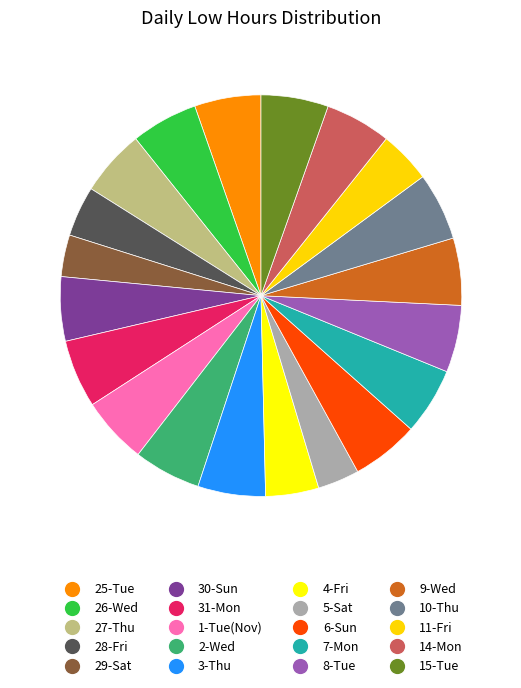

Is the sum of 5-Sat and 14-Mon greater than half?

No